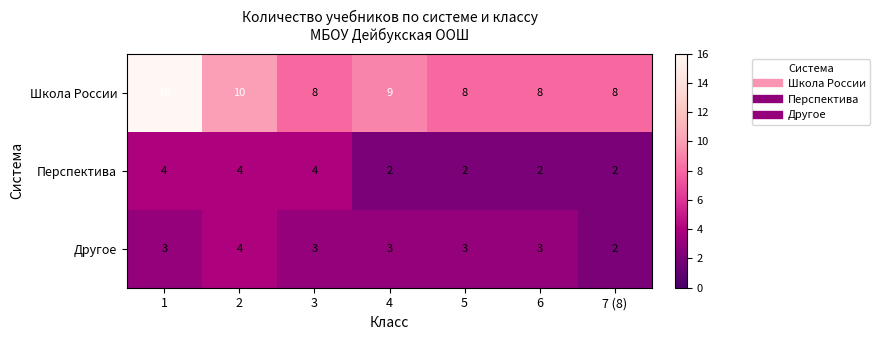

What is the highest value of the Перспектива series?

4